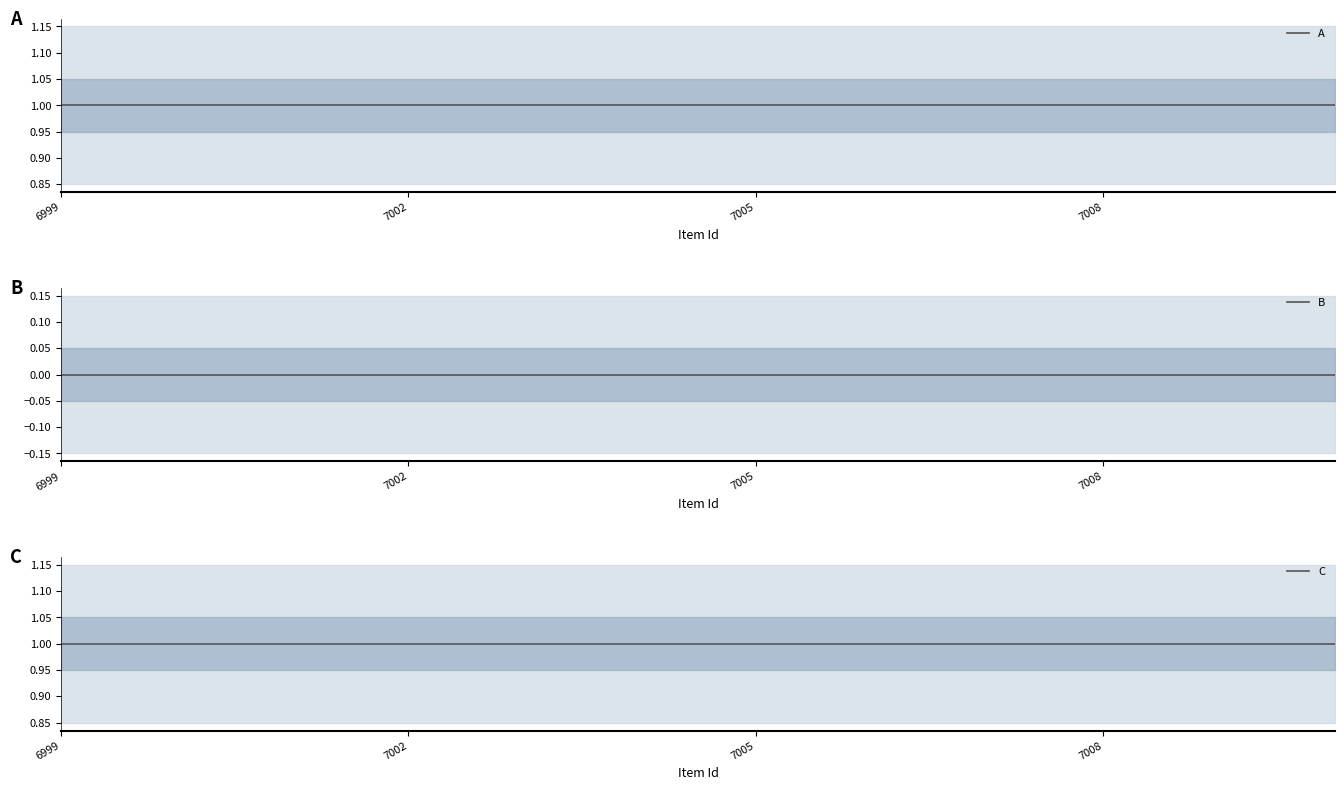

What is the average value of the C series?

1